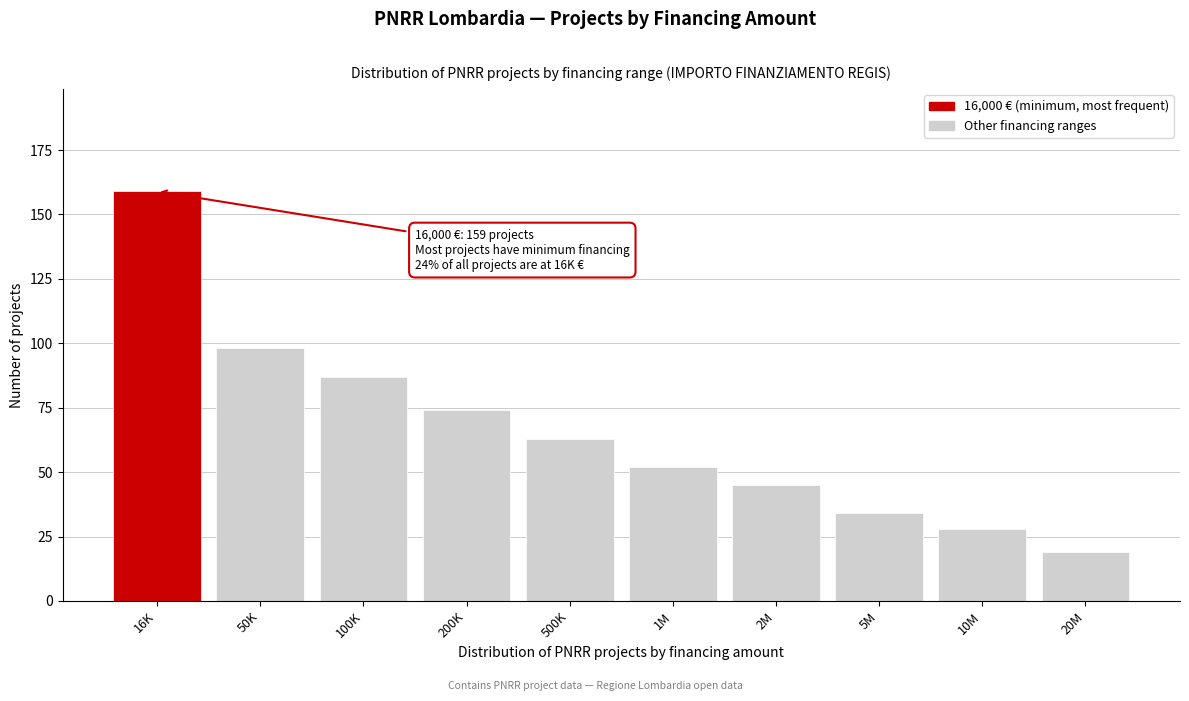

Reading right to left, what are all the values shown in this chart?

20M=19	10M=28	5M=34	2M=45	1M=52	500K=63	200K=74	100K=87	50K=98	16K=159